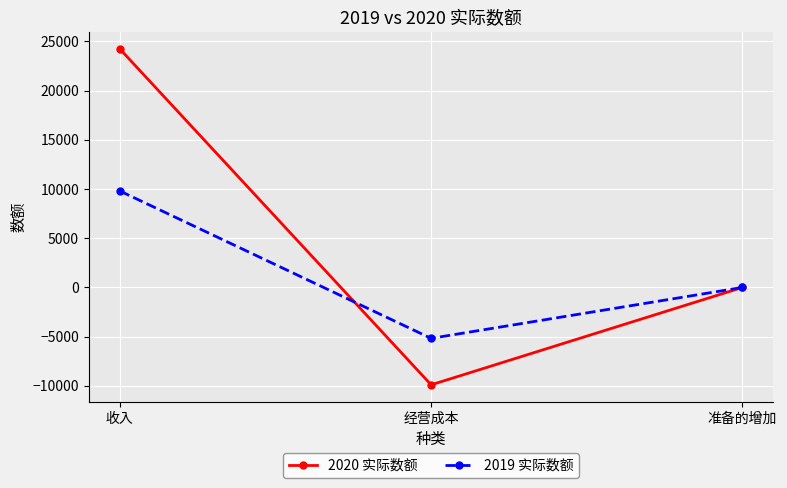

Reading left to right, what are all the values shown in this chart?

2020 实际数额: 24229	-9896	0
2019 实际数额: 9799	-5174	-1